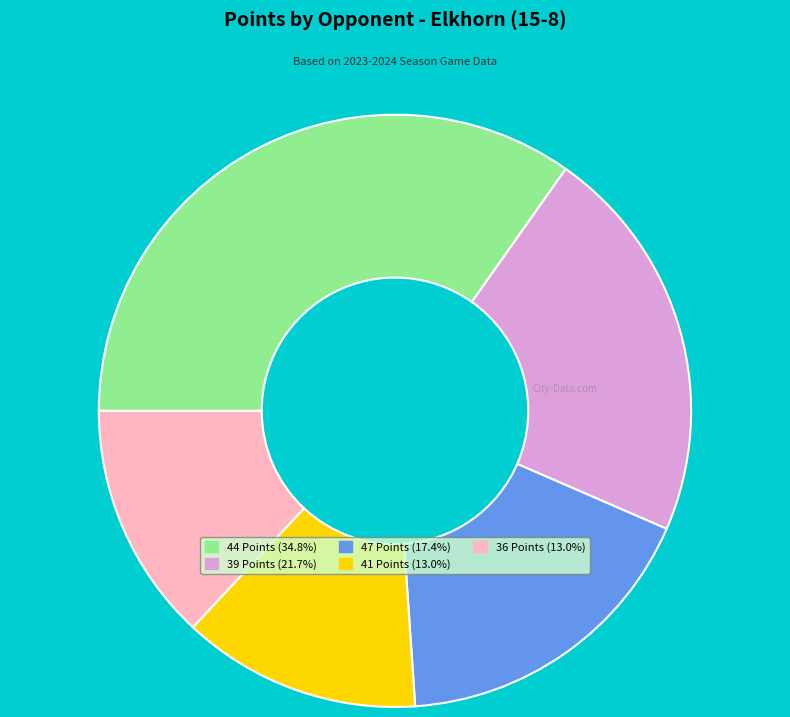

Count the number of slices in the pie.

5